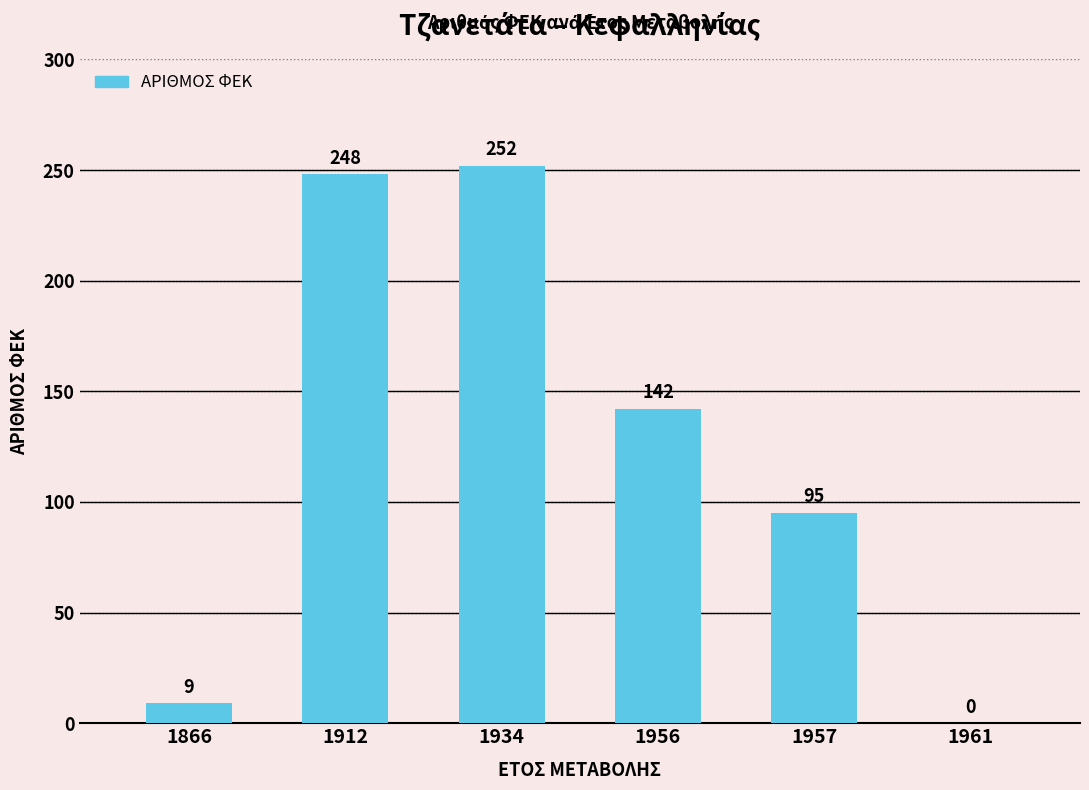

Is it true that the value at 1934 is 108?

False